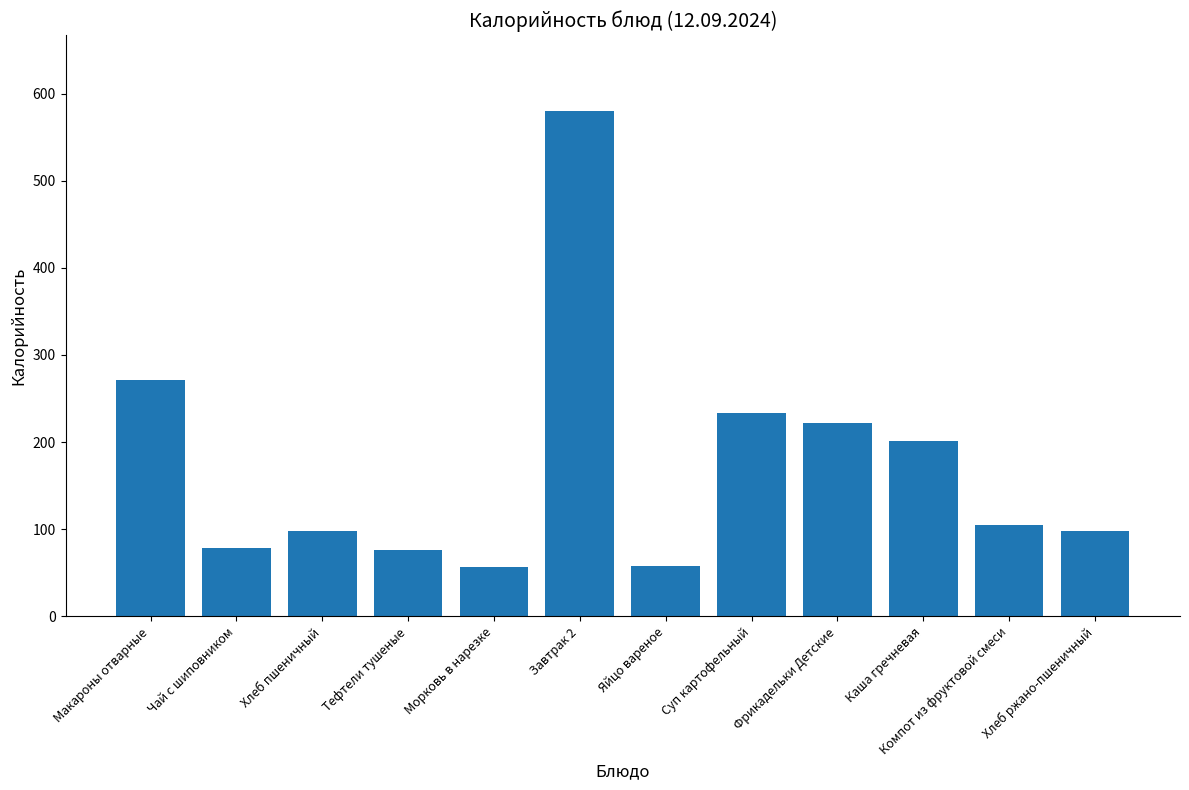

What is the difference between the maximum and second lowest values?

522.0